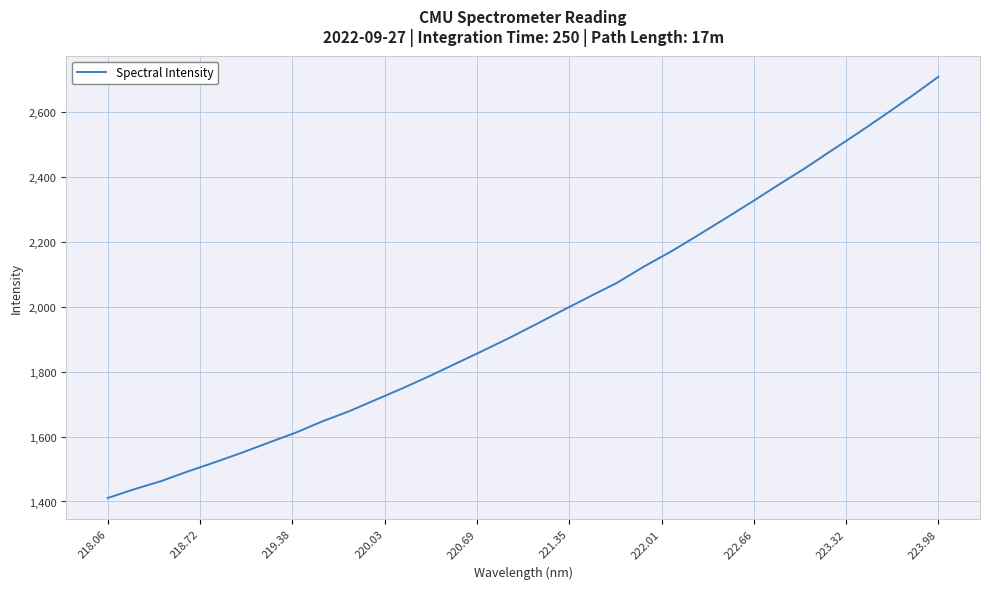

What is the difference between the maximum and minimum values?

1299.2